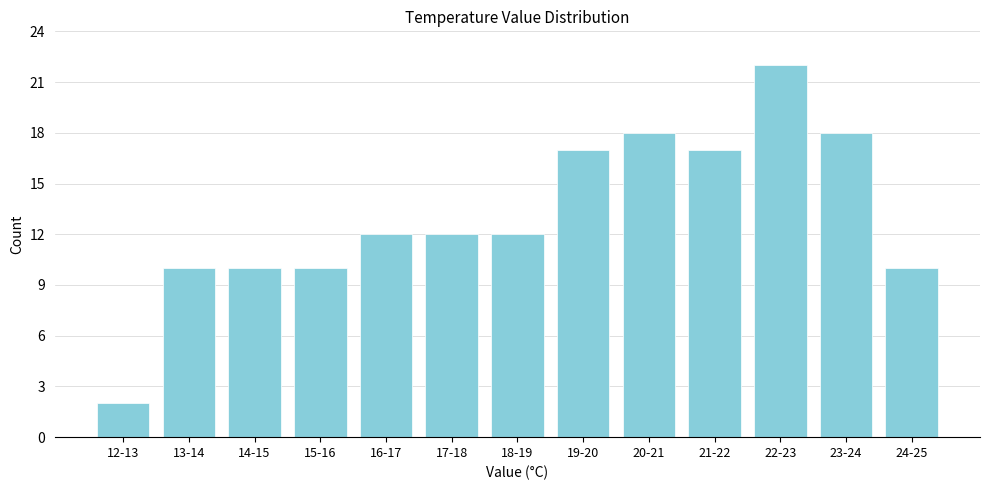

Reading left to right, extract all data points from this chart.

2	10	10	10	12	12	12	17	18	17	22	18	10